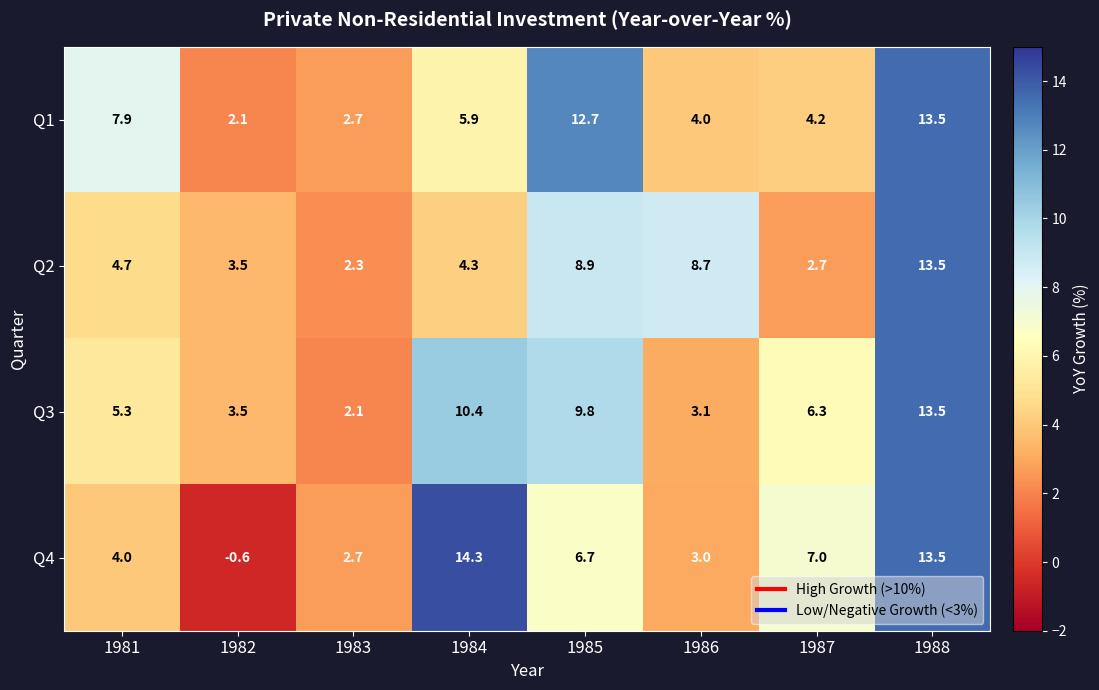

What is the difference between the maximum and minimum values in the Q3 series?

11.4